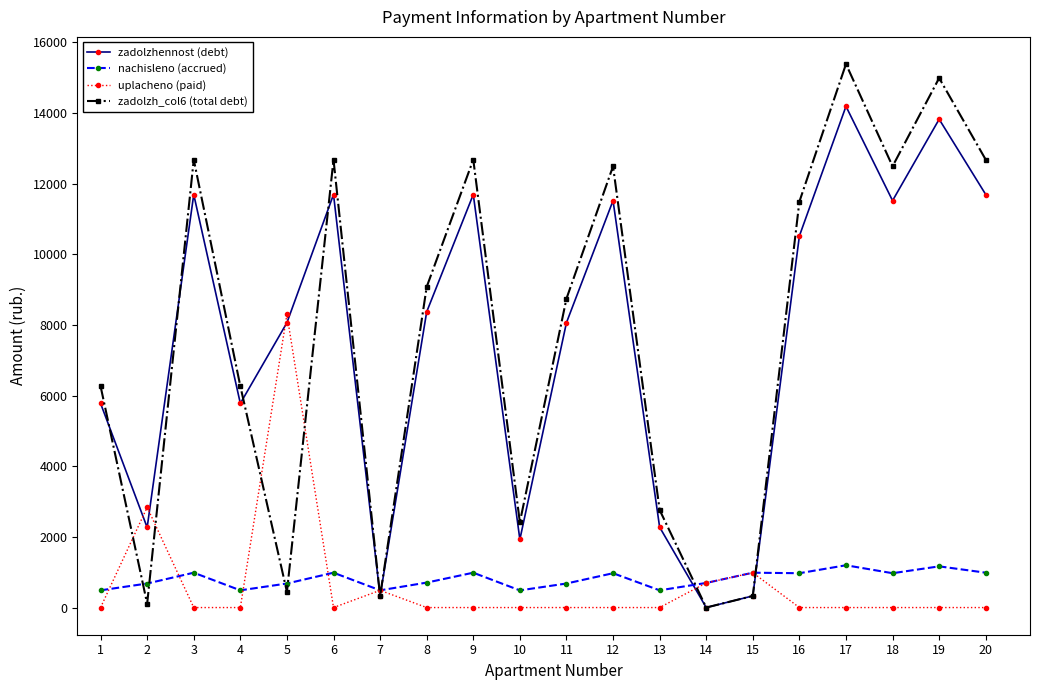

The value of uplacheno (paid) at 2 is 1049.6. True or false?

False